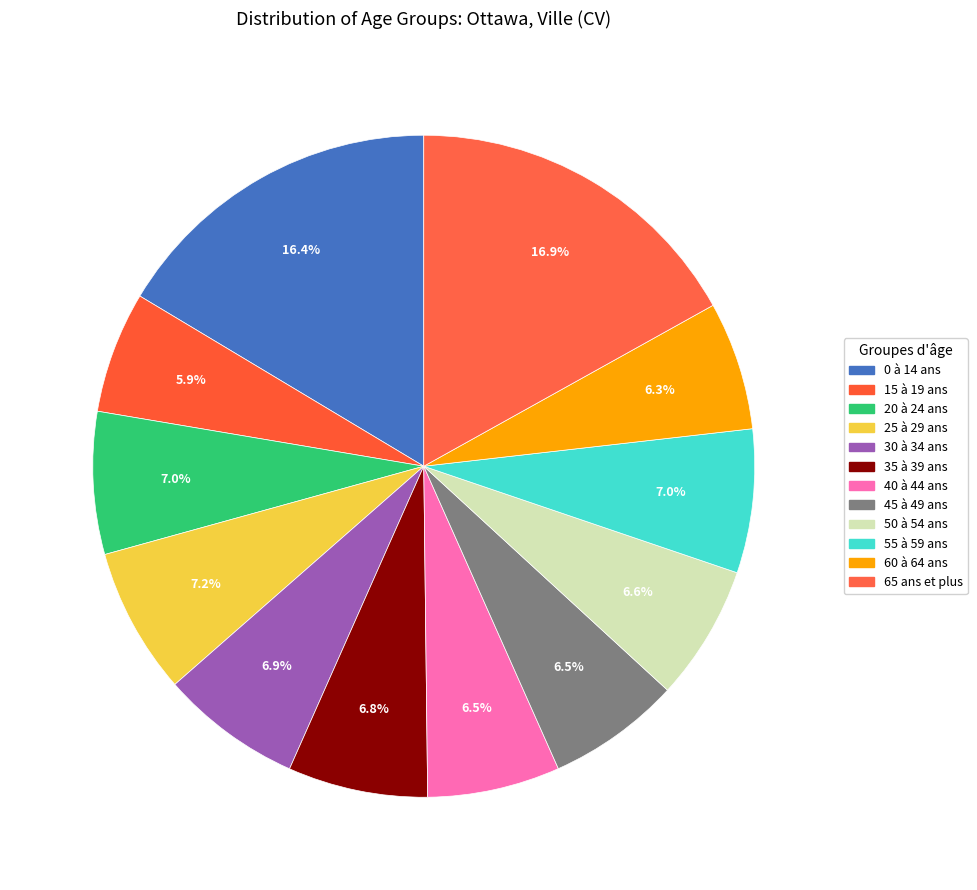

To the nearest percent, what is the difference between the largest and smallest slice percentages?

11%